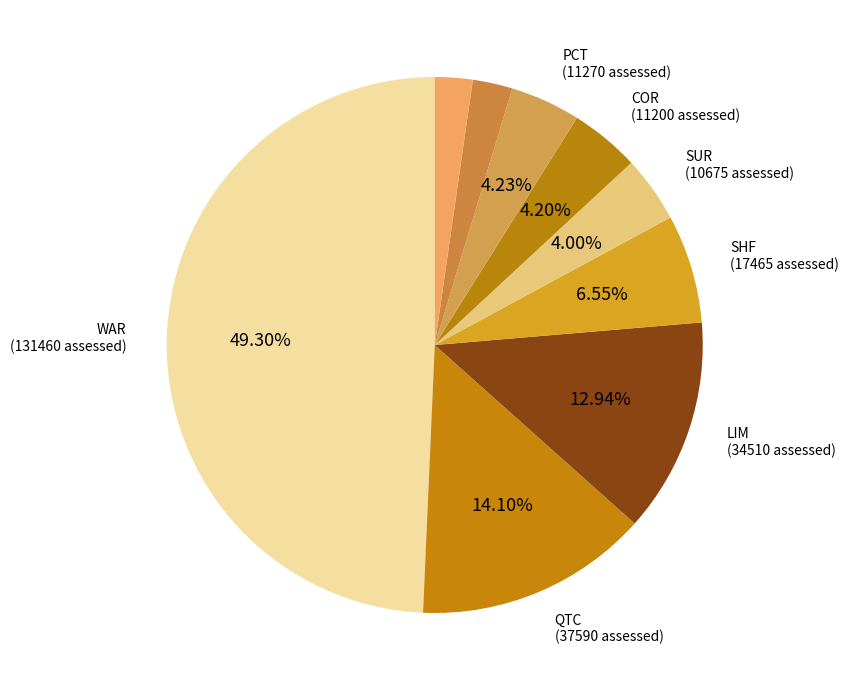

How many slices are in this pie chart?

9